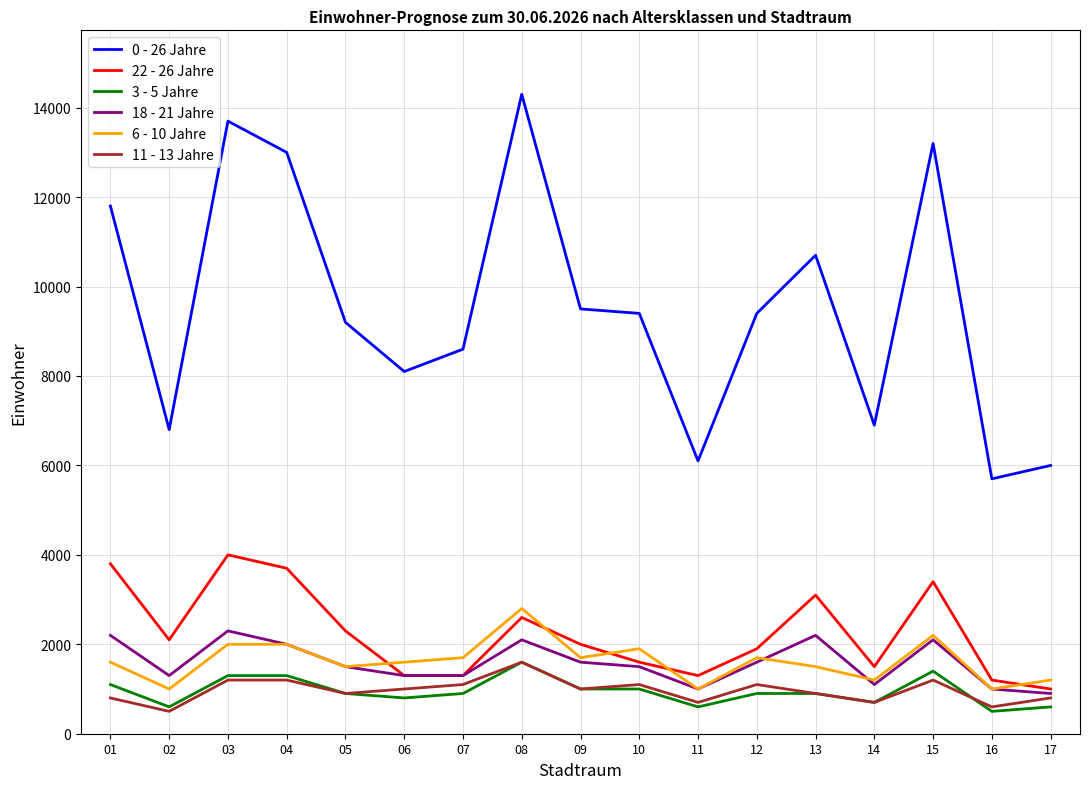

Reading right to left, what are all the values shown in this chart?

0 - 26 Jahre: 6000	5700	13200	6900	10700	9400	6100	9400	9500	14300	8600	8100	9200	13000	13700	6800	11800
22 - 26 Jahre: 1000	1200	3400	1500	3100	1900	1300	1600	2000	2600	1300	1300	2300	3700	4000	2100	3800
3 - 5 Jahre: 600	500	1400	700	900	900	600	1000	1000	1600	900	800	900	1300	1300	600	1100
18 - 21 Jahre: 900	1000	2100	1100	2200	1600	1000	1500	1600	2100	1300	1300	1500	2000	2300	1300	2200
6 - 10 Jahre: 1200	1000	2200	1200	1500	1700	1000	1900	1700	2800	1700	1600	1500	2000	2000	1000	1600
11 - 13 Jahre: 800	600	1200	700	900	1100	700	1100	1000	1600	1100	1000	900	1200	1200	500	800